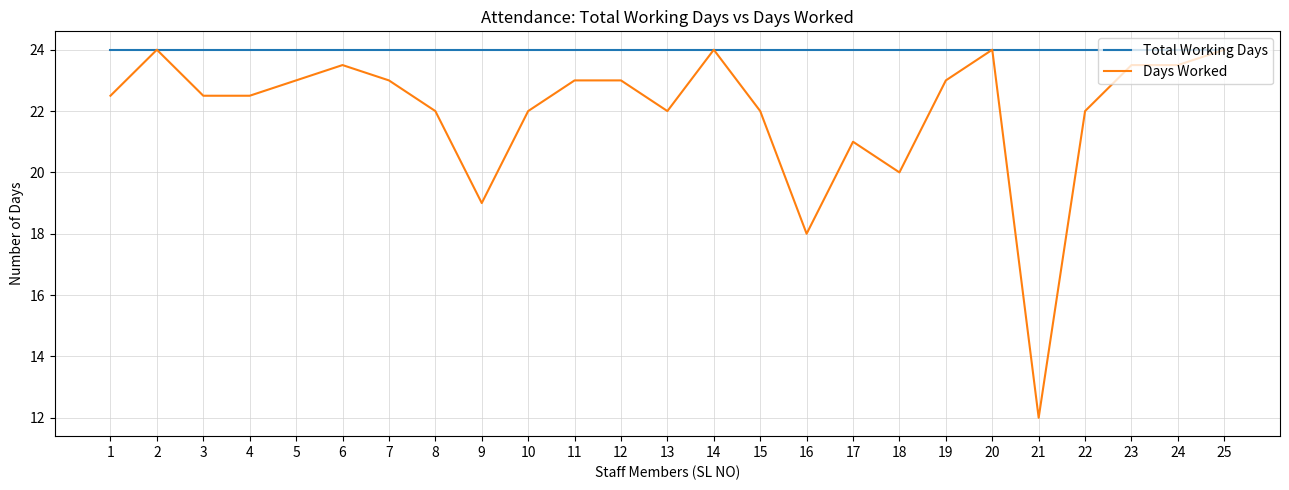

At which label does Days Worked first exceed 22?

1